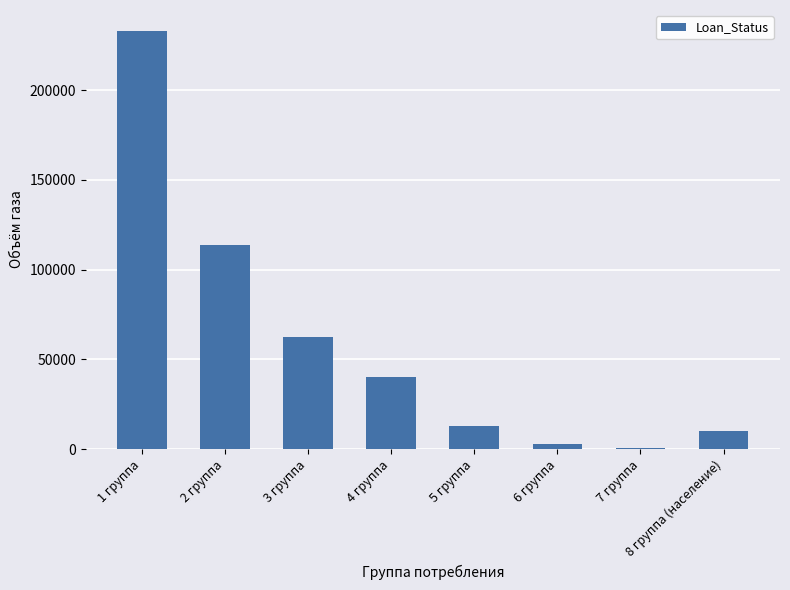

The value at 2 группа is 68708.4. True or false?

False